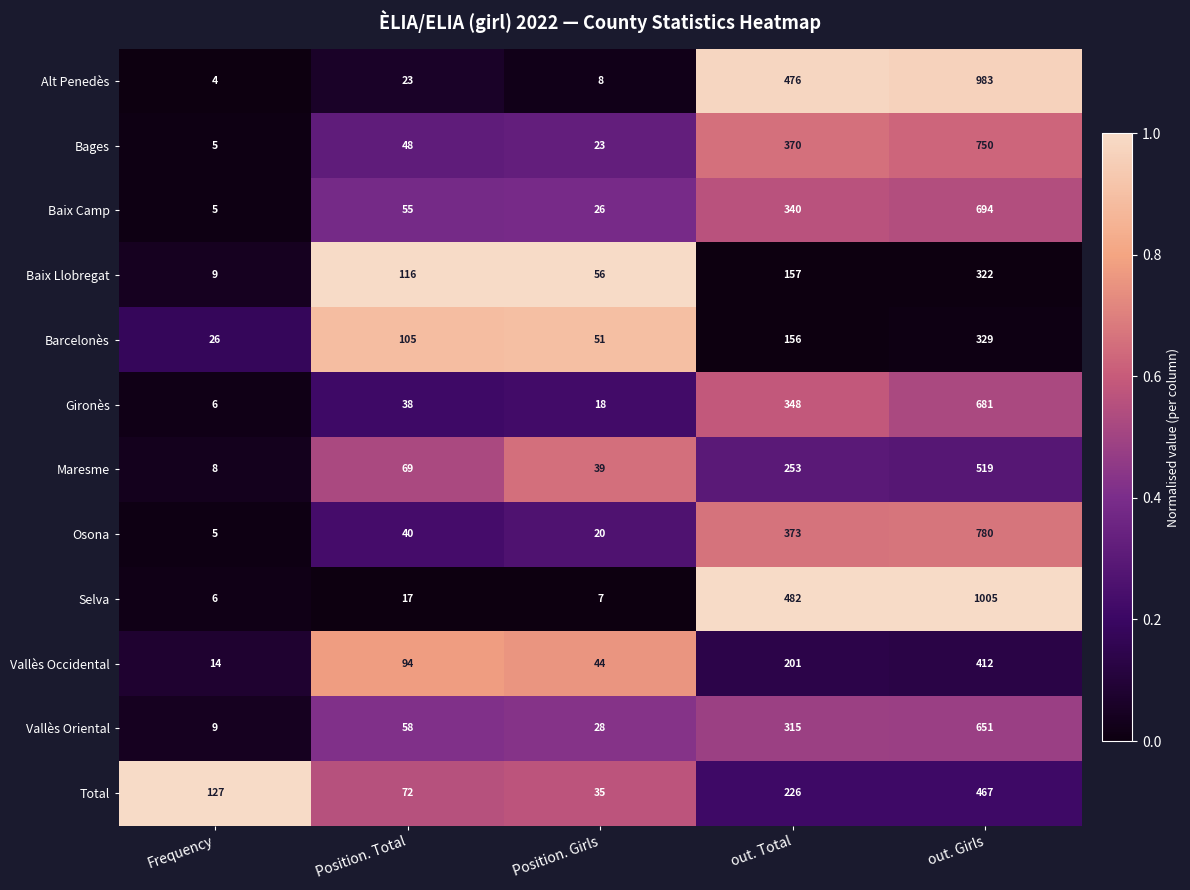

What is the difference between the maximum and minimum values in the Maresme series?

511